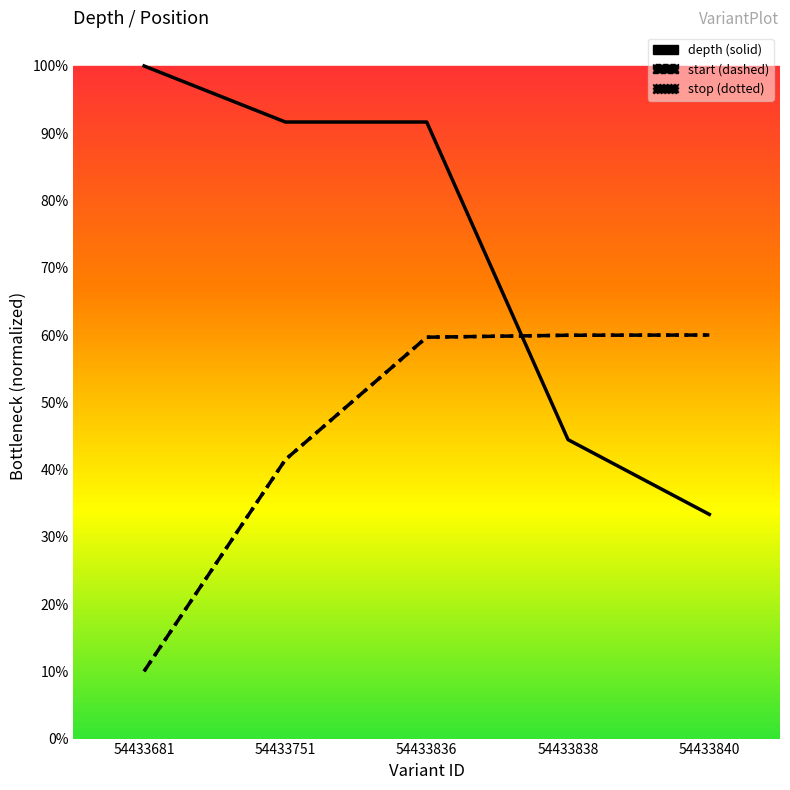

Which series changed the most between 54433681 and 54433840?

depth